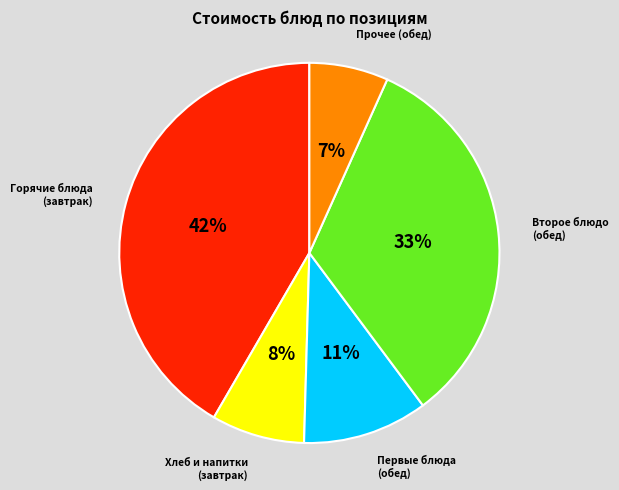

To the nearest percent, what is the average slice percentage?

20%